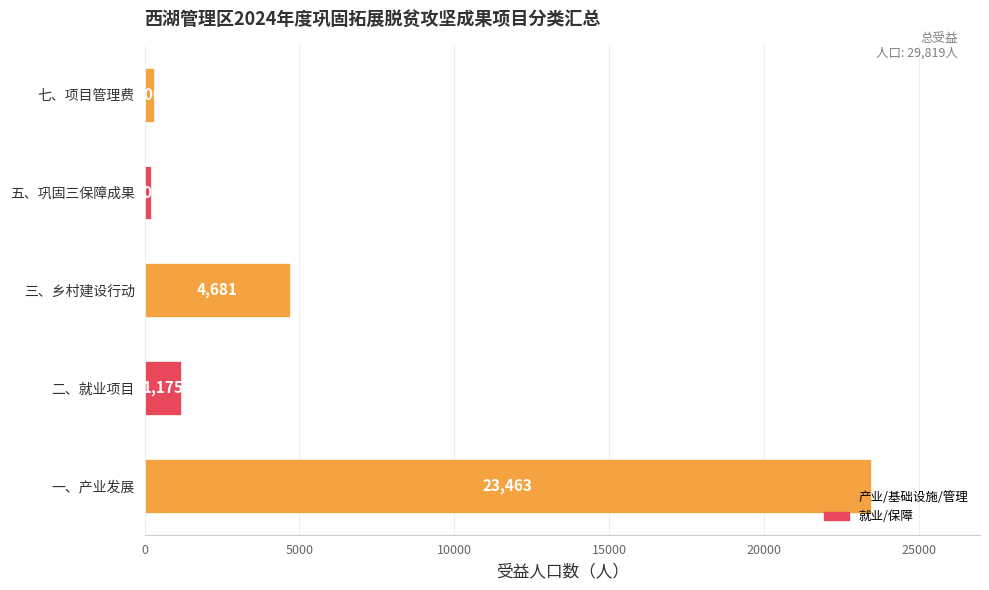

Which category has the lowest value across all series?

五、巩固三保障成果